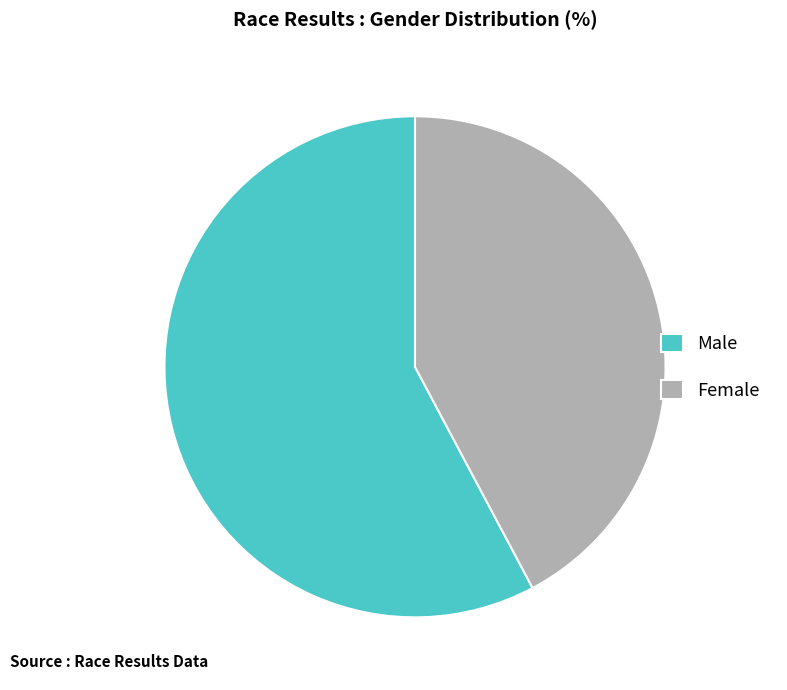

Do Female and Male together represent more than half of the pie?

Yes